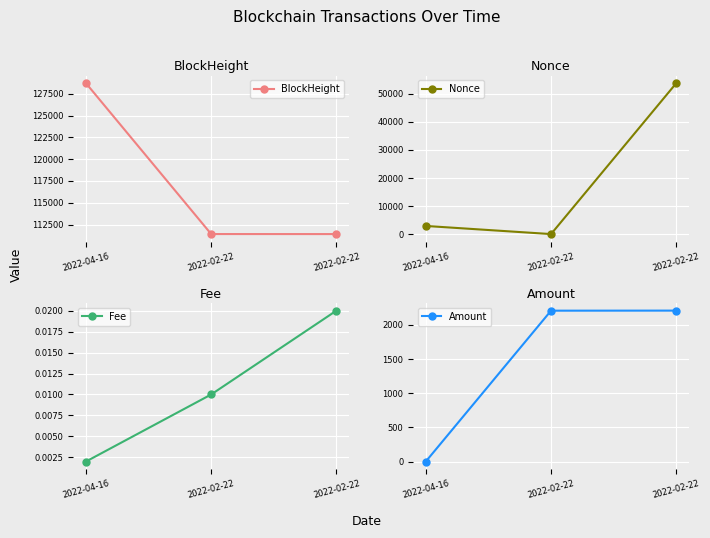

Is it true that Amount equals 2208.0 at 2022-02-22?

True